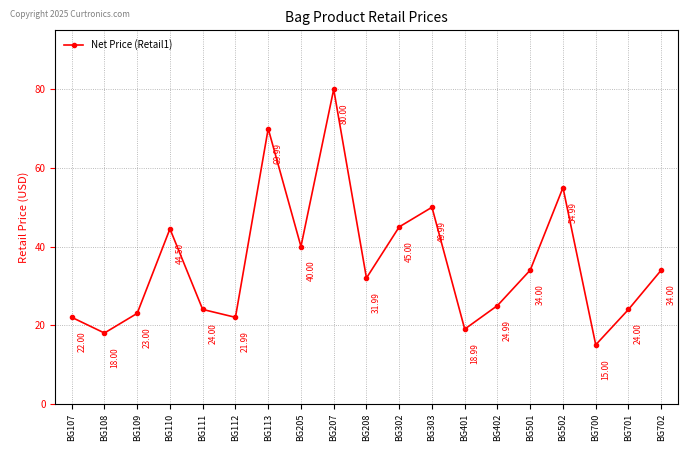

What is the maximum value shown in the chart?

80.0